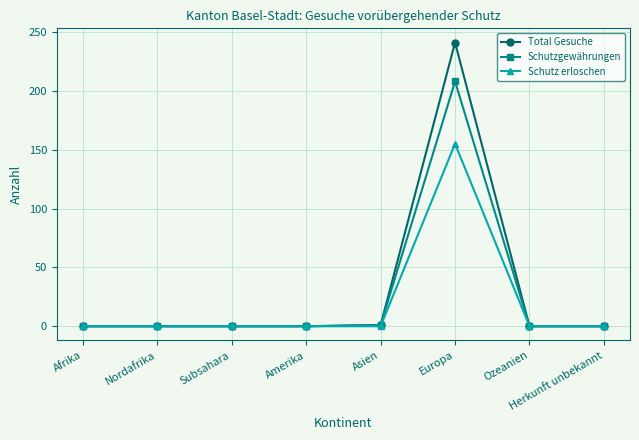

Which series has the largest range (max minus min)?

Total Gesuche